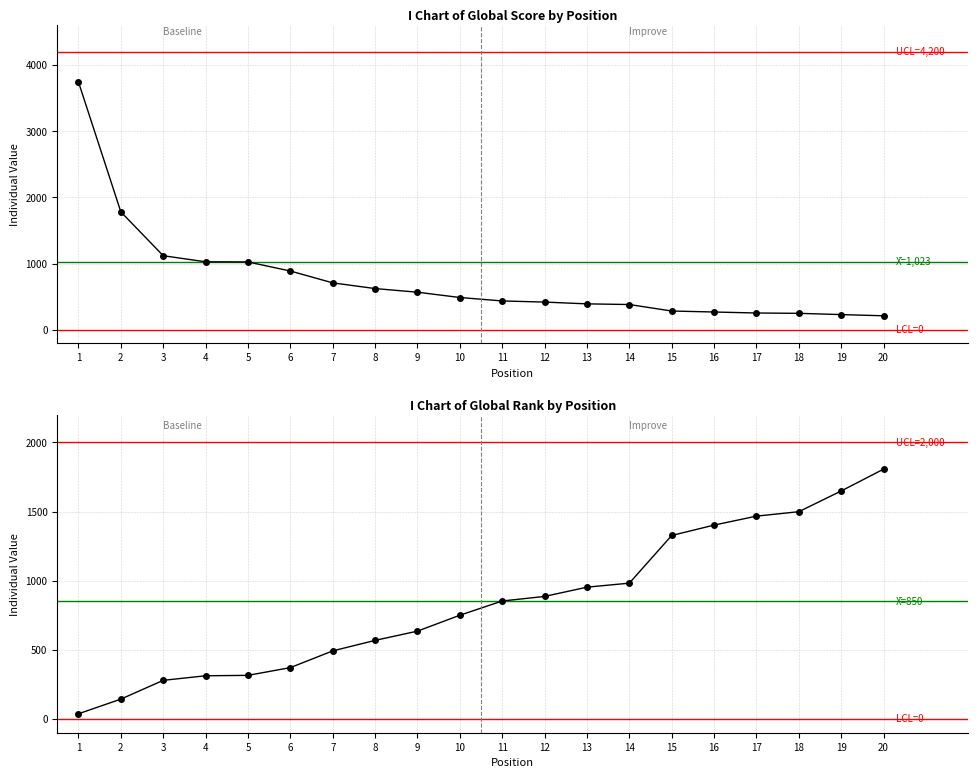

Which has a higher value, 6 or 11?

6